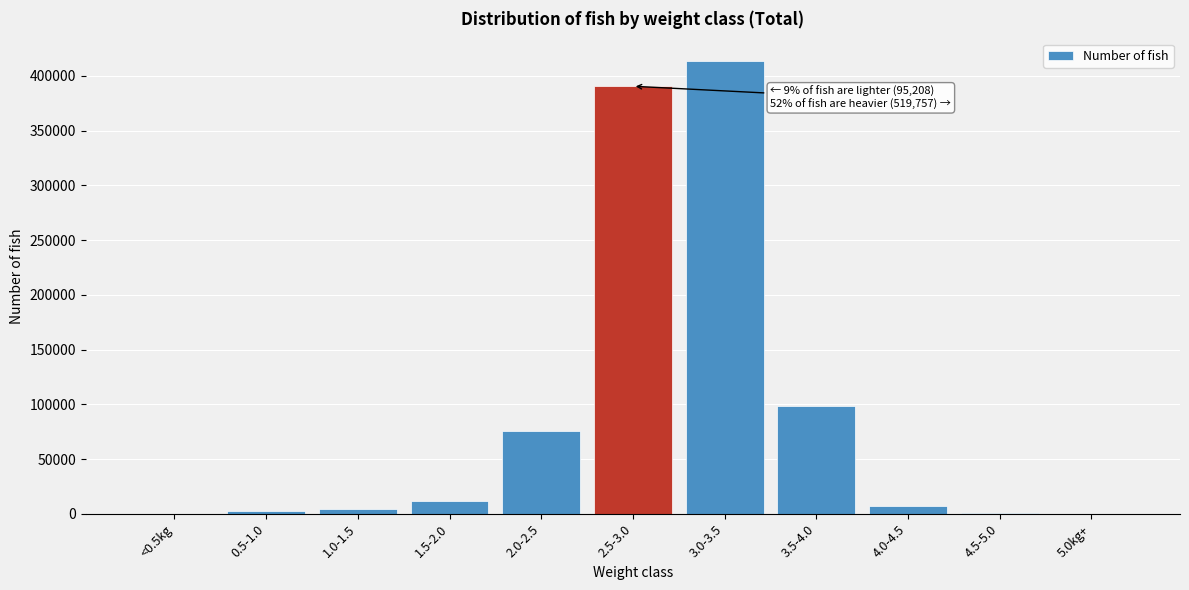

What is the greatest value displayed?

413602